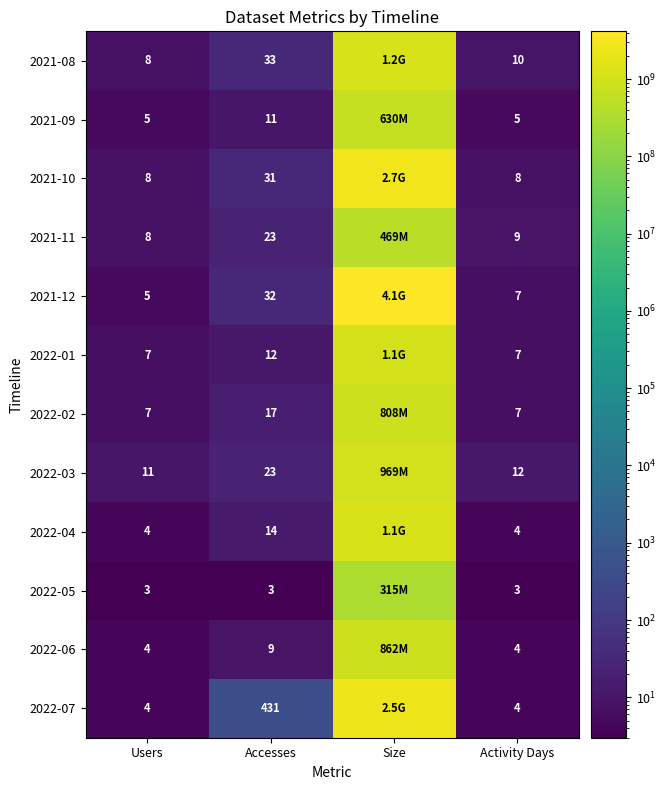

True or false: 2021-11 has a value of 11 at Users.

False